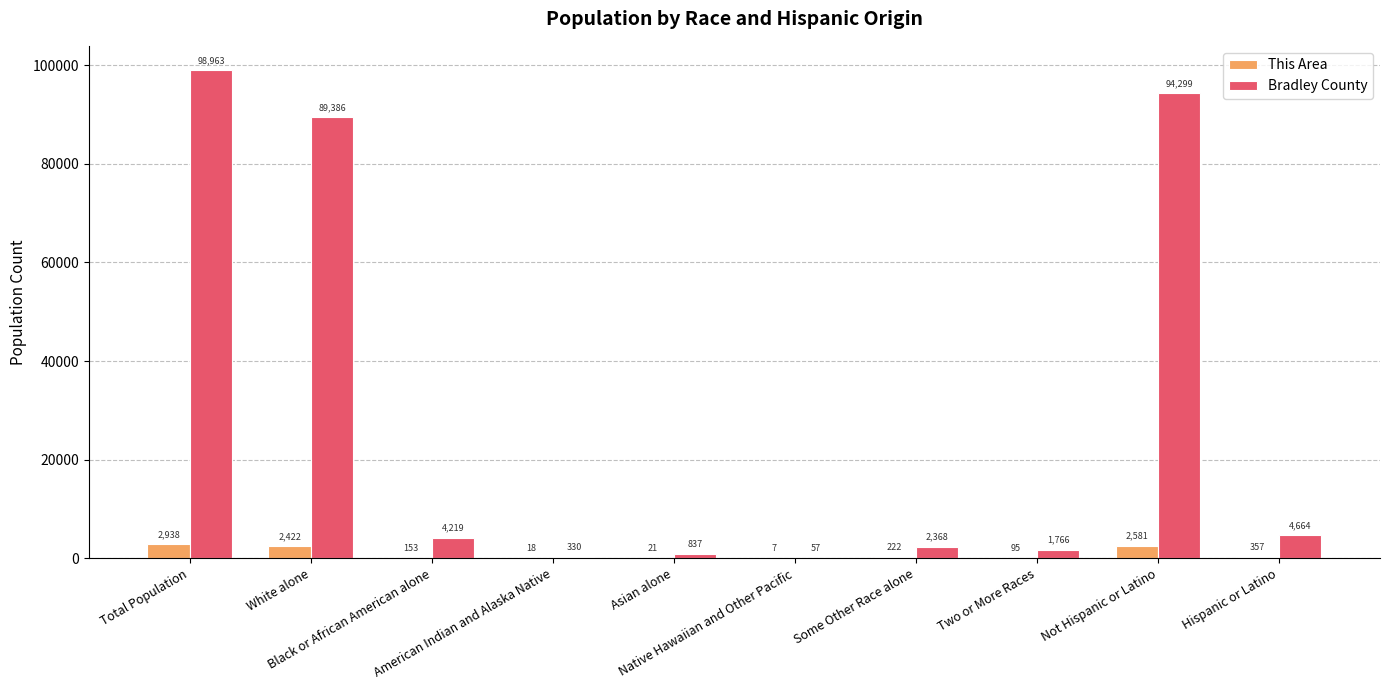

What are all the series names shown in the legend?

This Area, Bradley County